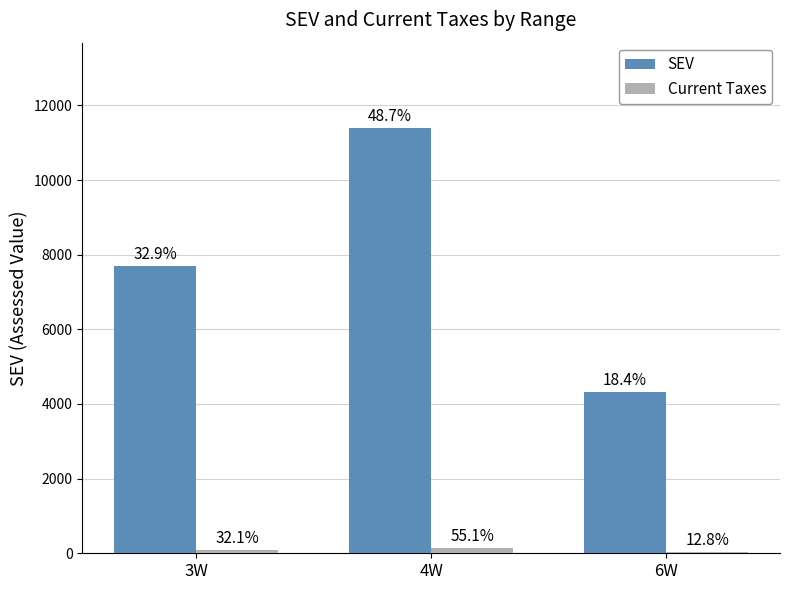

At 6W, list the series in order from largest to smallest.

SEV, Current Taxes